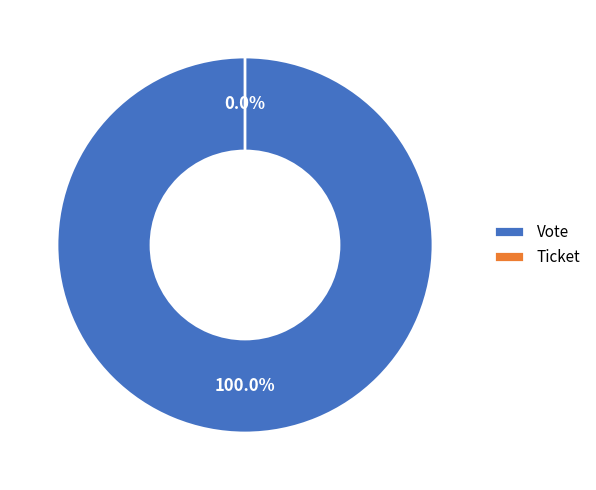

Between Ticket and Vote, which is larger?

Vote